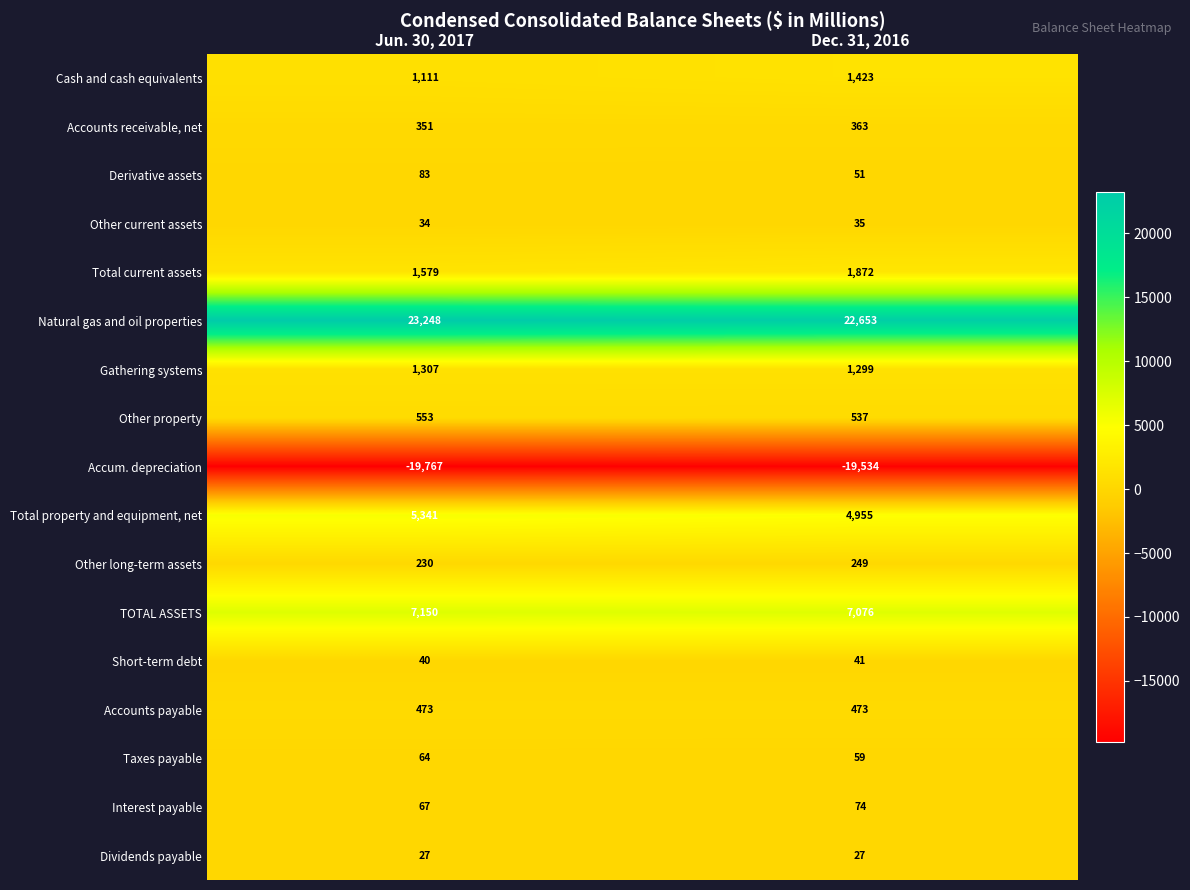

What is the difference between the Other long-term assets values at Dec. 31, 2016 and Jun. 30, 2017?

19